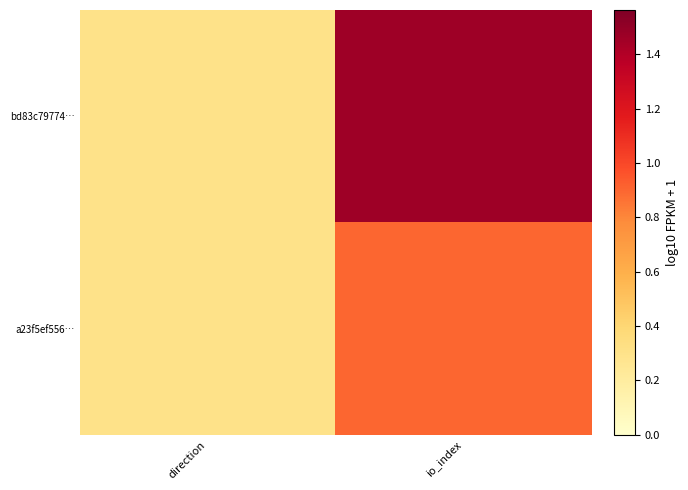

Between direction and io_index, which is larger?

io_index